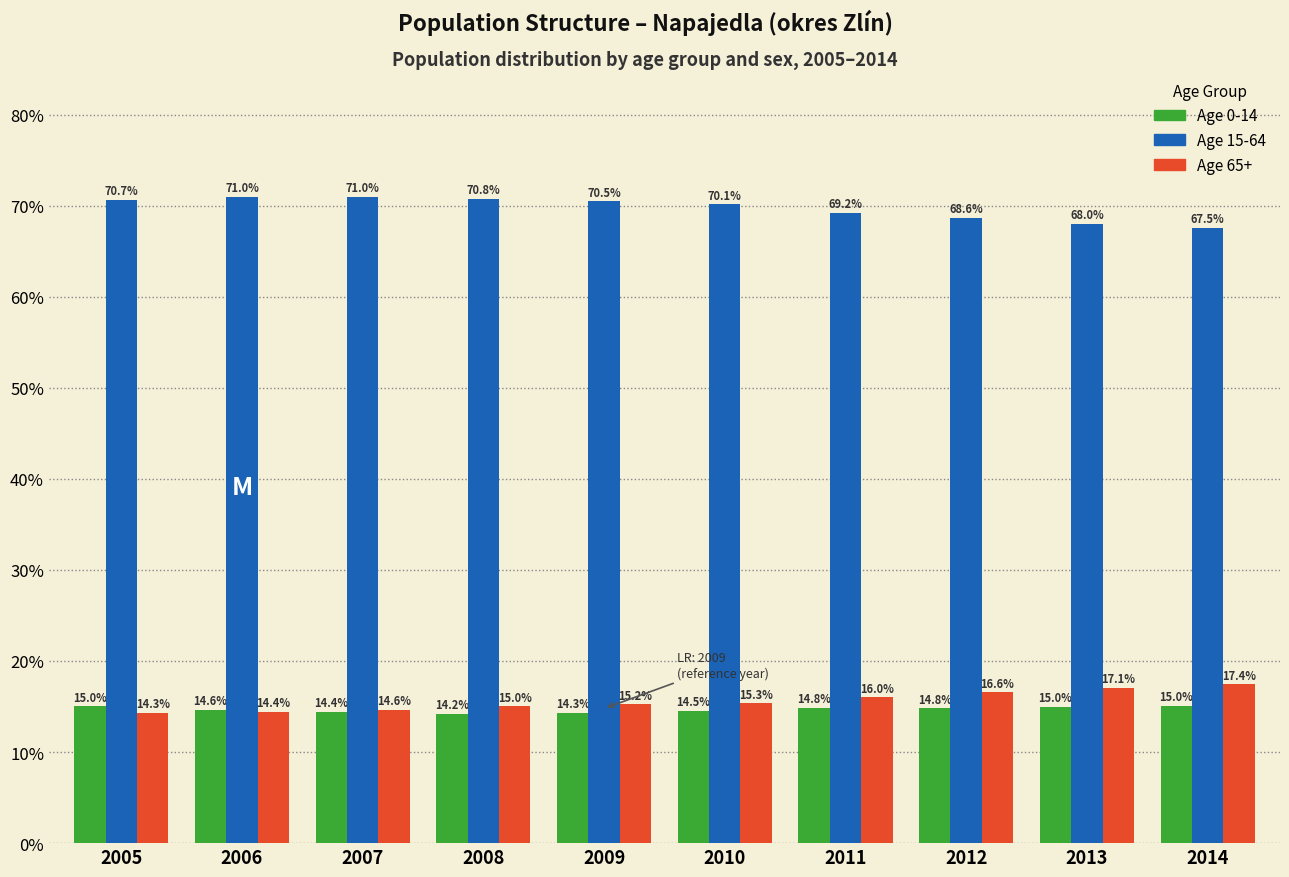

Reading right to left, what are all the values shown in this chart?

Age 0-14: 15.0	15.0	14.8	14.8	14.5	14.3	14.2	14.4	14.6	15.0
Age 15-64: 67.5	68.0	68.6	69.2	70.1	70.5	70.8	71.0	71.0	70.7
Age 65+: 17.4	17.1	16.6	16.0	15.3	15.2	15.0	14.6	14.4	14.3